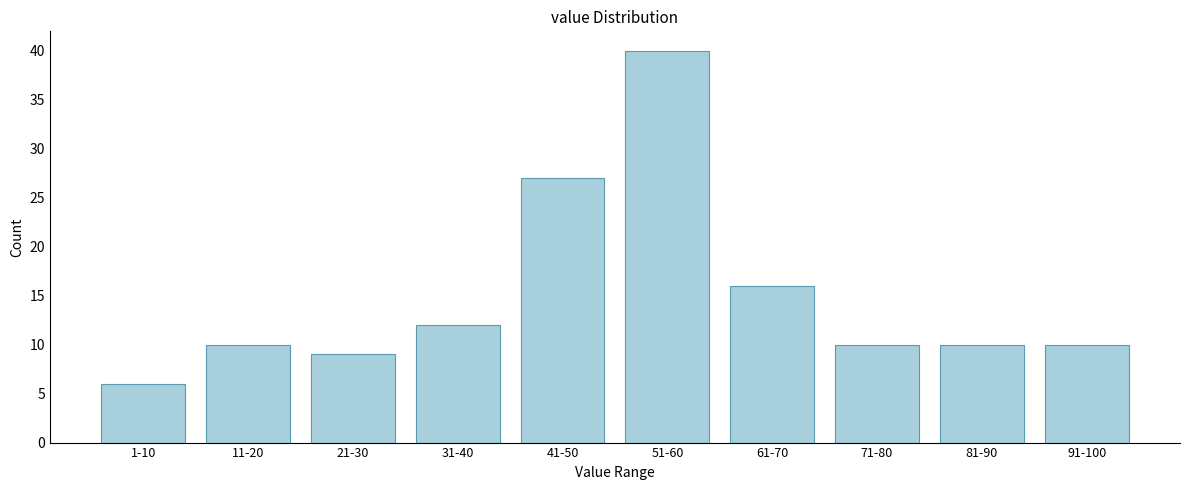

Reading left to right, transcribe all the data shown in this chart.

1-10=6	11-20=10	21-30=9	31-40=12	41-50=27	51-60=40	61-70=16	71-80=10	81-90=10	91-100=10